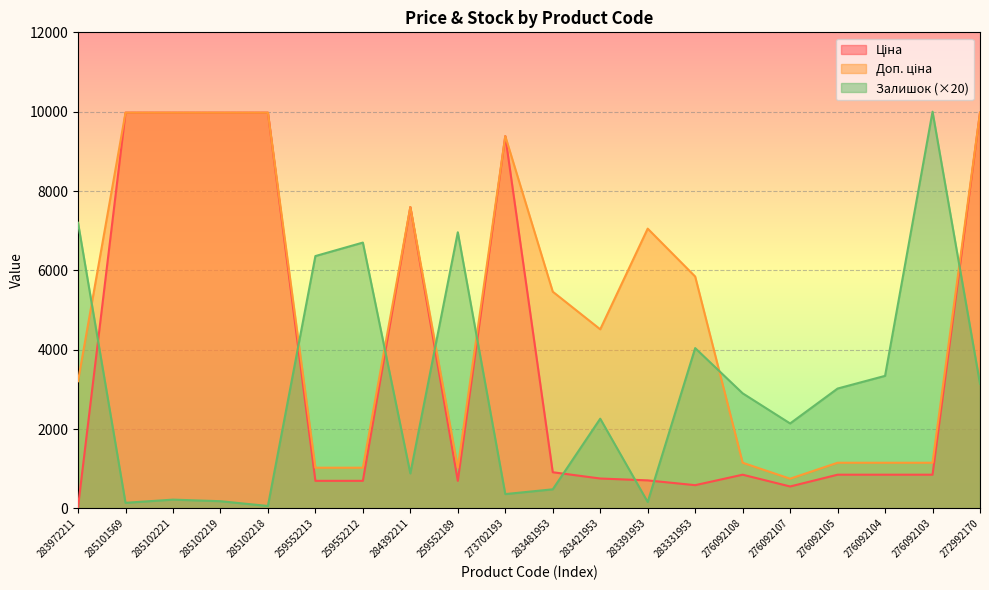

What is the label of the 17th point from the left?

276092105